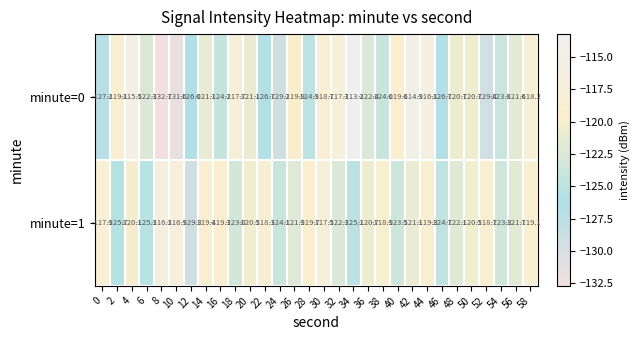

The value of minute=0 at 58 is -191.9. True or false?

False